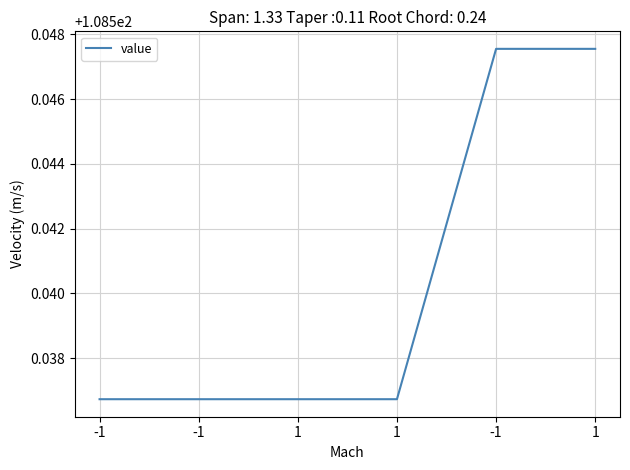

Does the chart have visible grid lines?

Yes